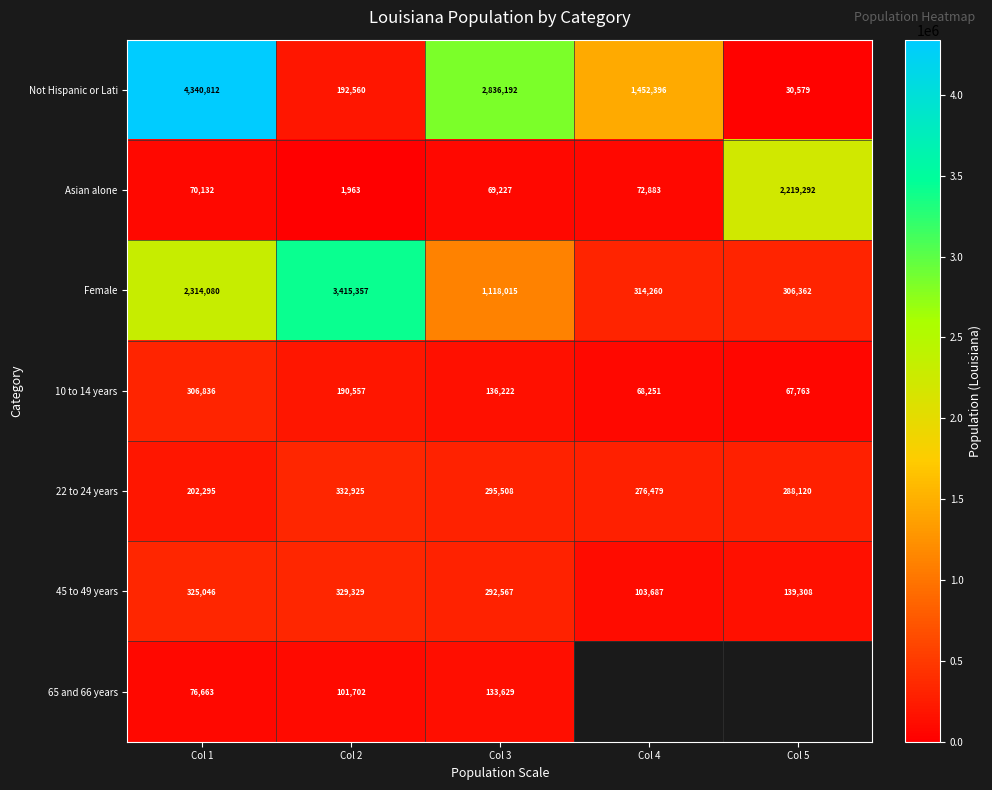

Is it true that 10 to 14 years equals 96723 at Col 4?

False